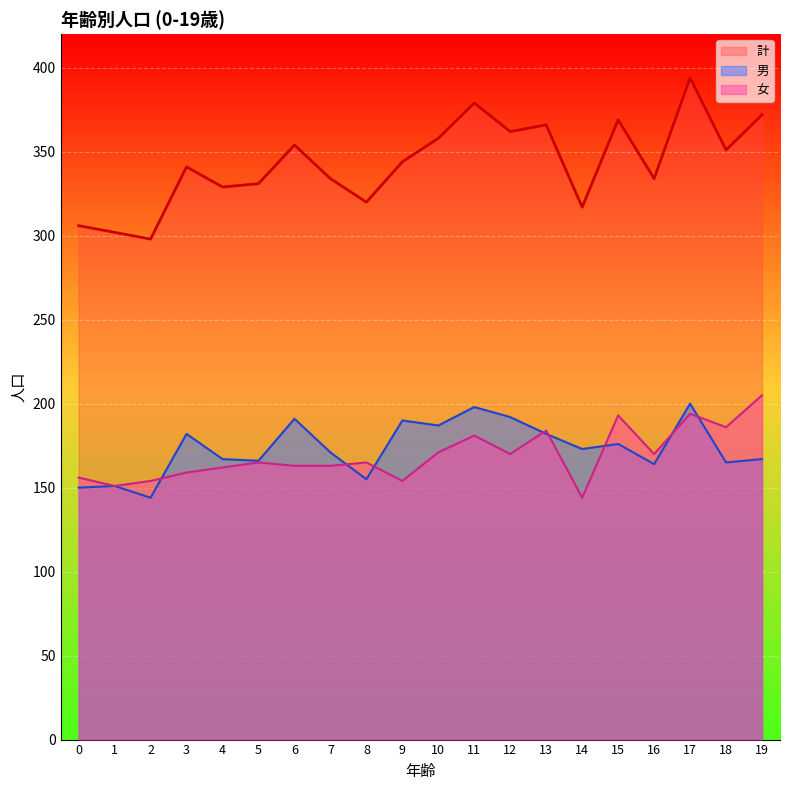

Read the 計 value at 5, to the nearest 5.

330